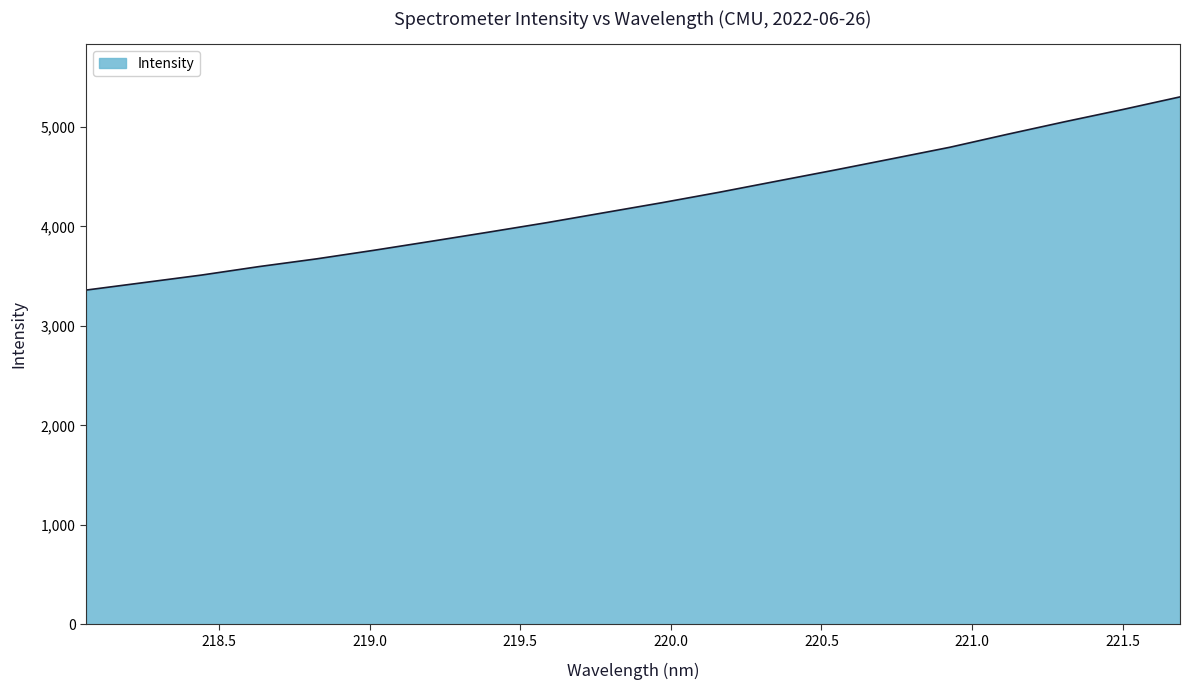

What is the difference between the maximum and minimum values?

1941.2